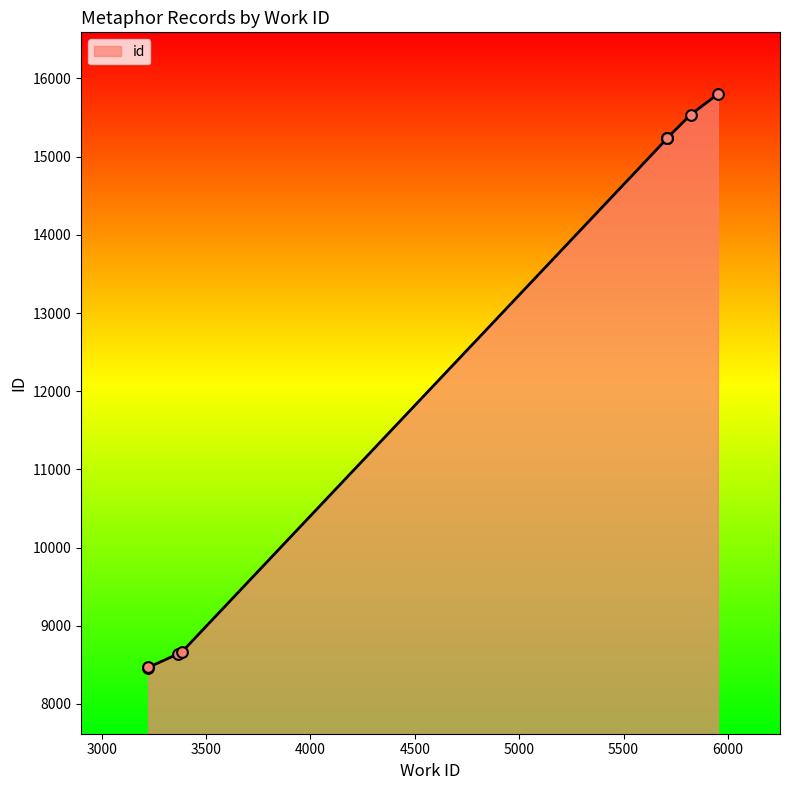

Between 3224 and 5709, which is larger?

5709